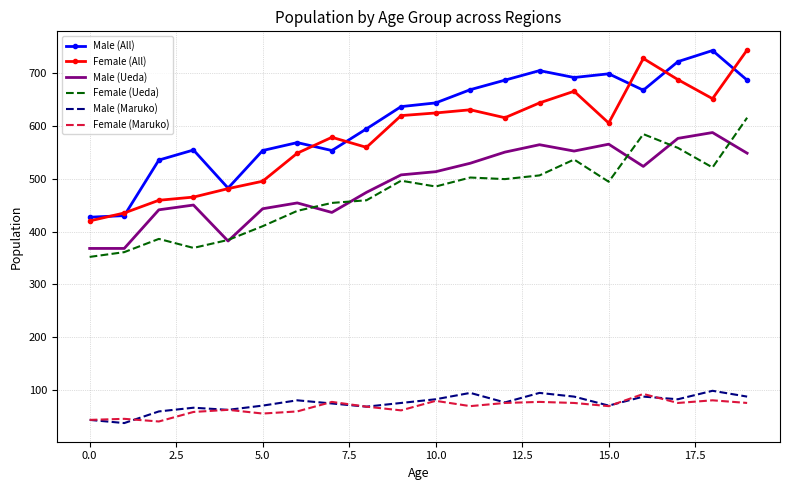

What is the minimum value for Male (Ueda)?

368